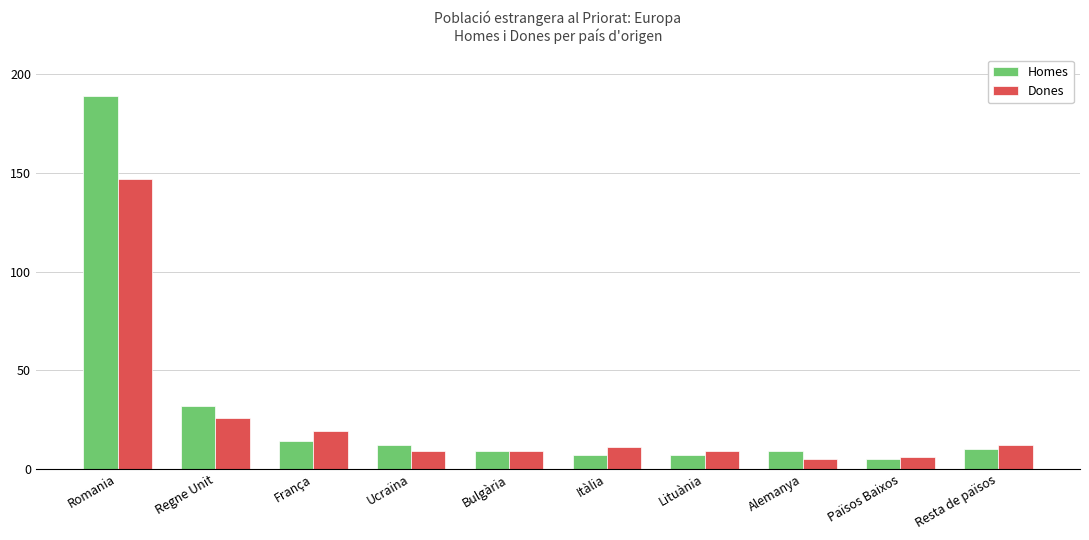

What is the sum of all Dones values?

253